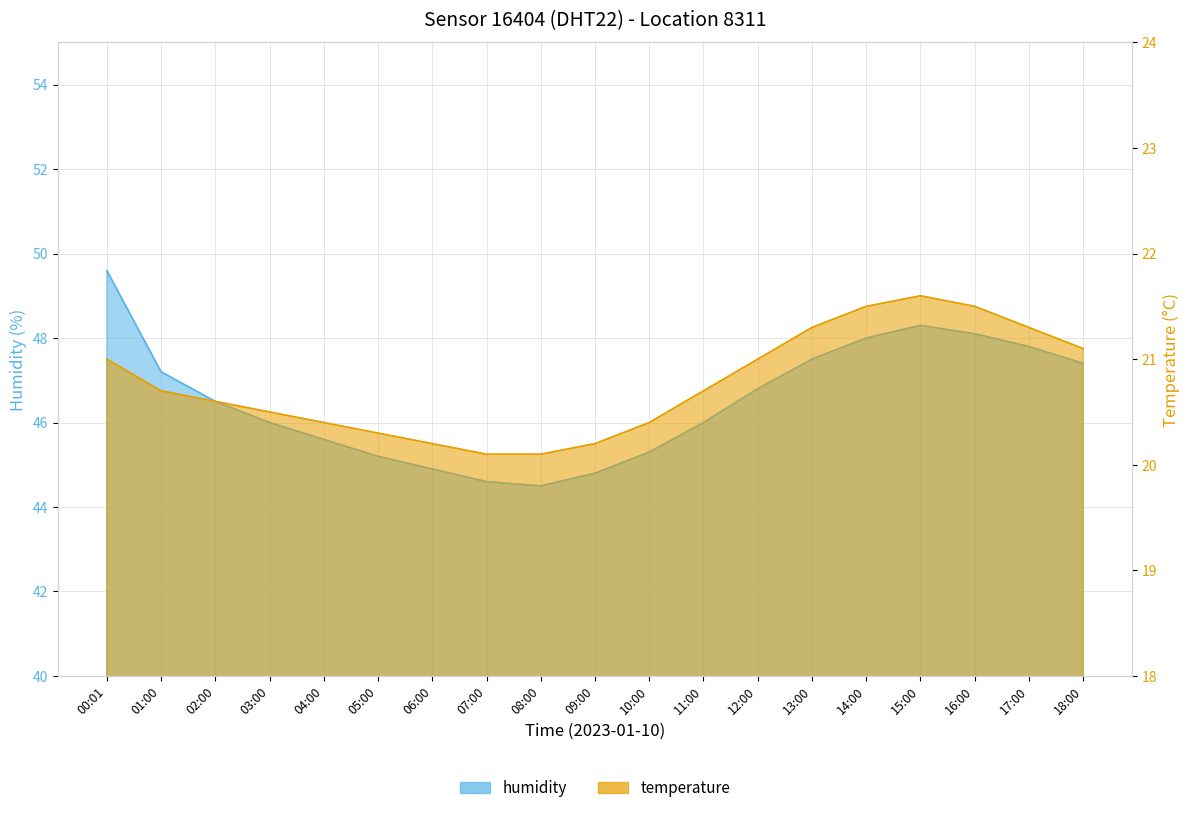

What is the label of the 5th point from the left?

04:00